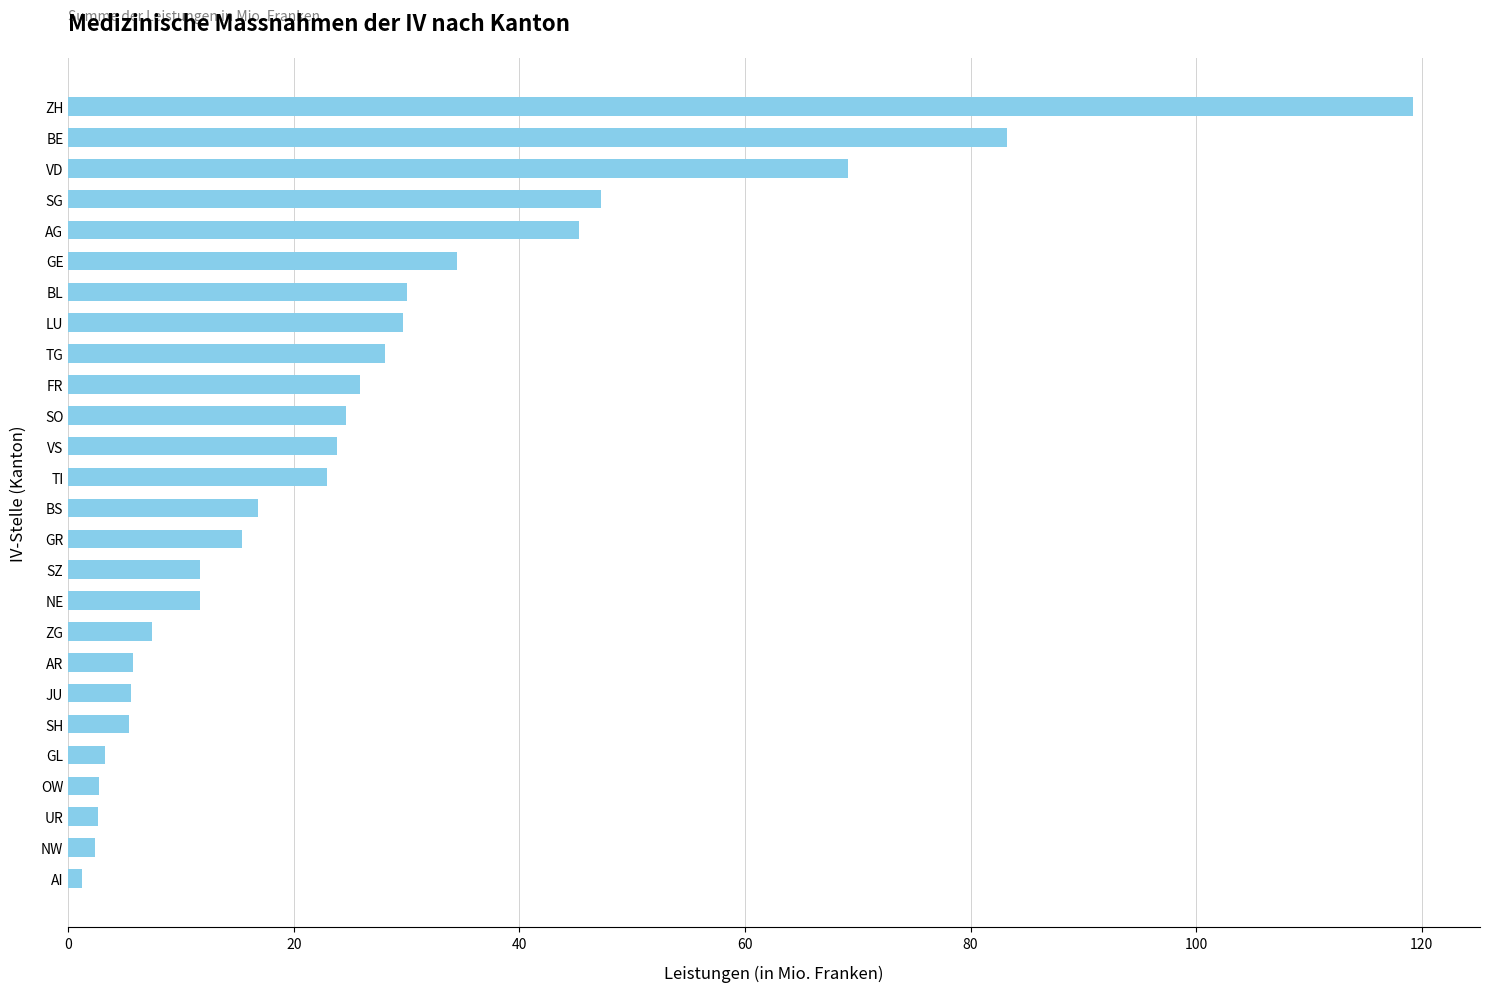

Approximately how many times larger is the value at BE compared to FR?

3.2